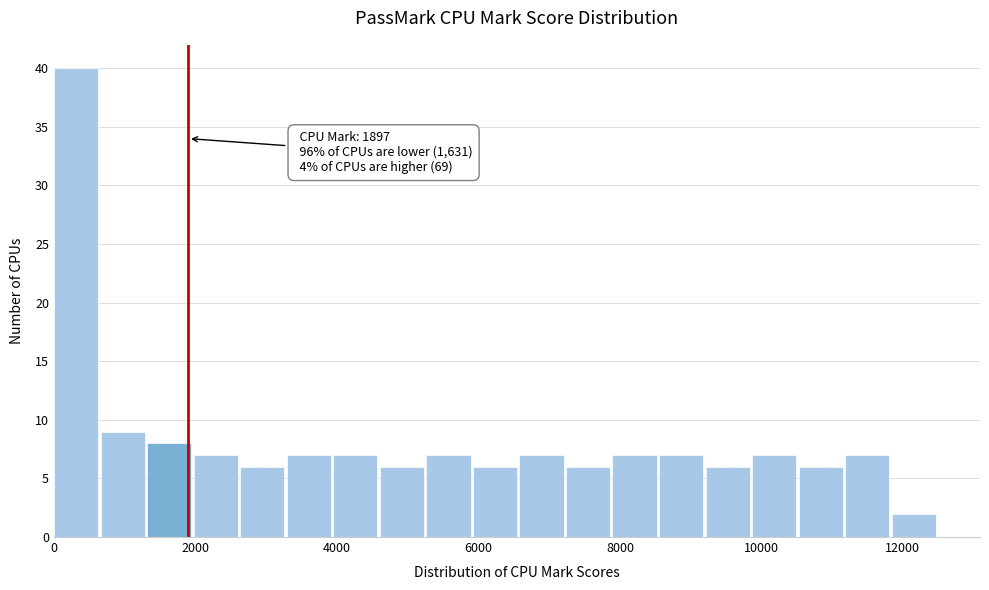

Read against the x-axis, roughly where is the centre of the tallest bar?

400